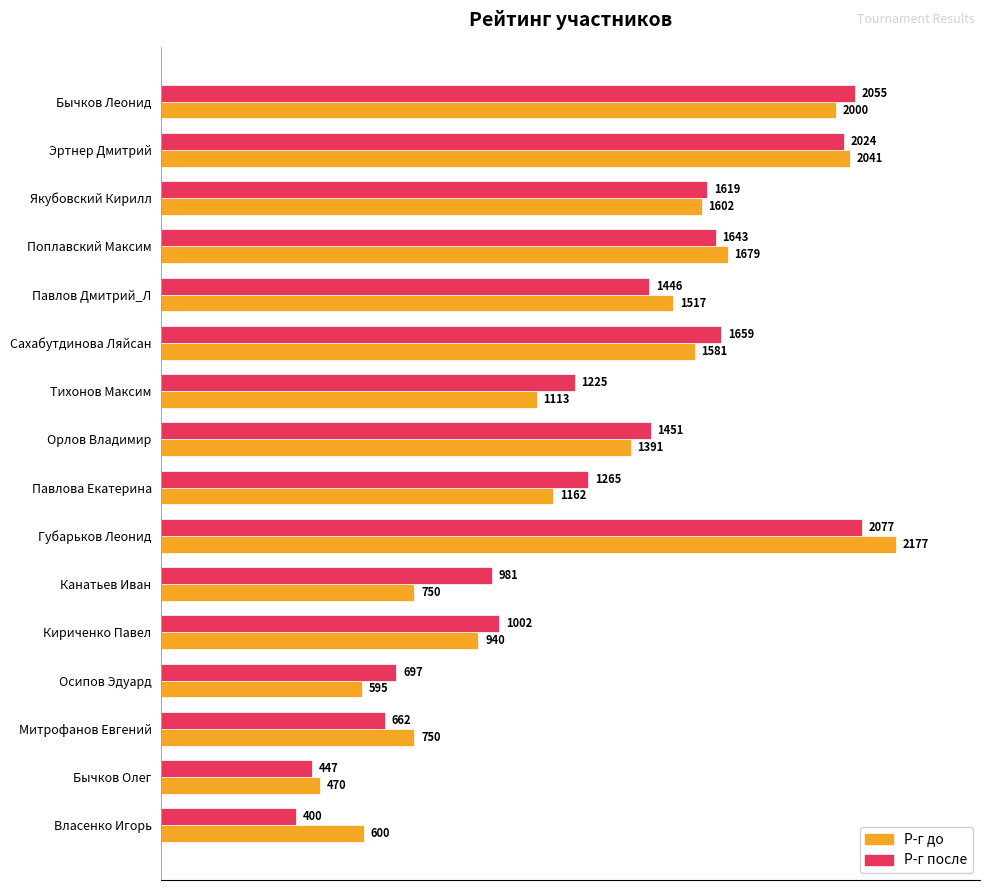

Which category has the lowest value across all series?

Власенко Игорь